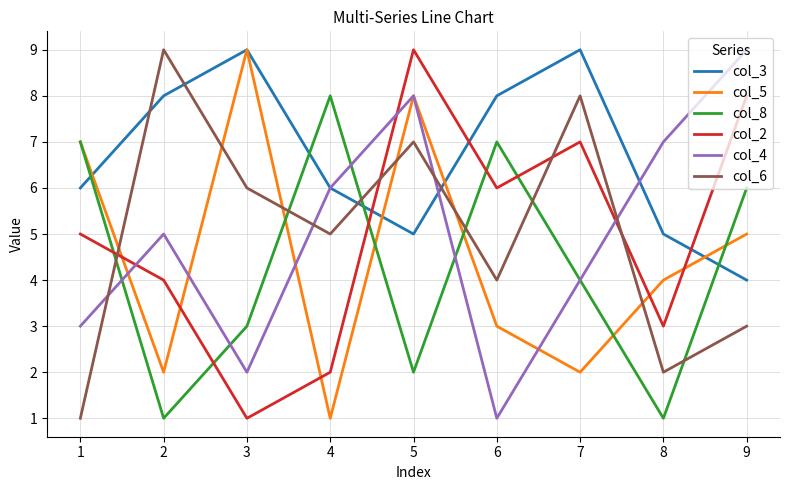

Reading left to right, extract all data points from this chart.

col_3: 6	8	9	6	5	8	9	5	4
col_5: 7	2	9	1	8	3	2	4	5
col_8: 7	1	3	8	2	7	4	1	6
col_2: 5	4	1	2	9	6	7	3	8
col_4: 3	5	2	6	8	1	4	7	9
col_6: 1	9	6	5	7	4	8	2	3